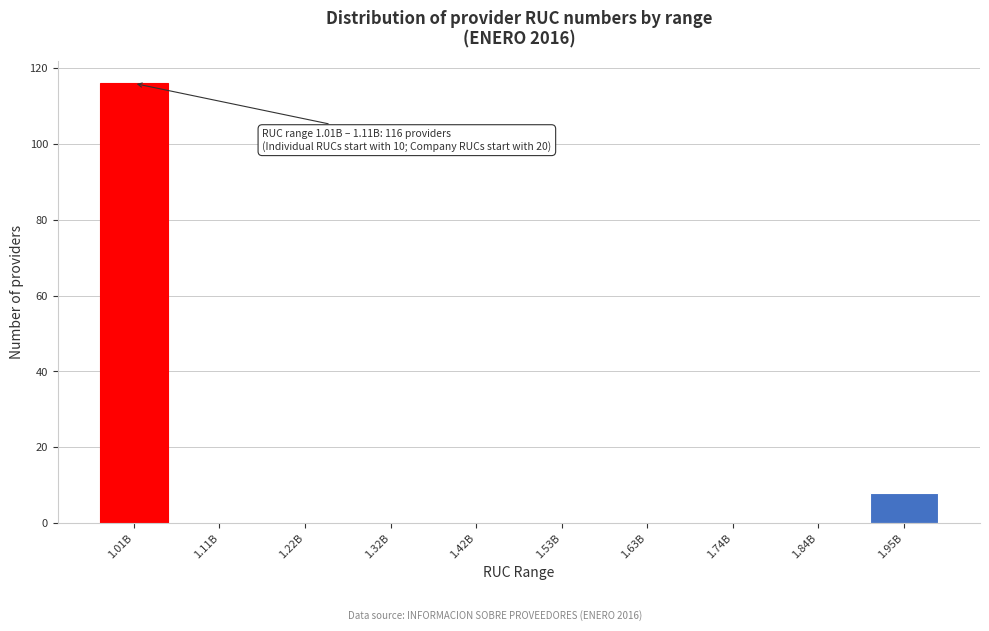

Reading left to right, list all the values displayed in this chart.

1.01B=116	1.11B=0	1.22B=0	1.32B=0	1.42B=0	1.53B=0	1.63B=0	1.74B=0	1.84B=0	1.95B=8